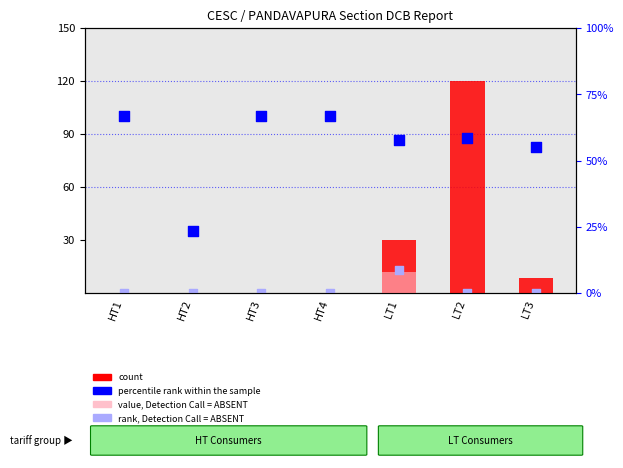

Which series has the largest Y range (max minus min)?

count